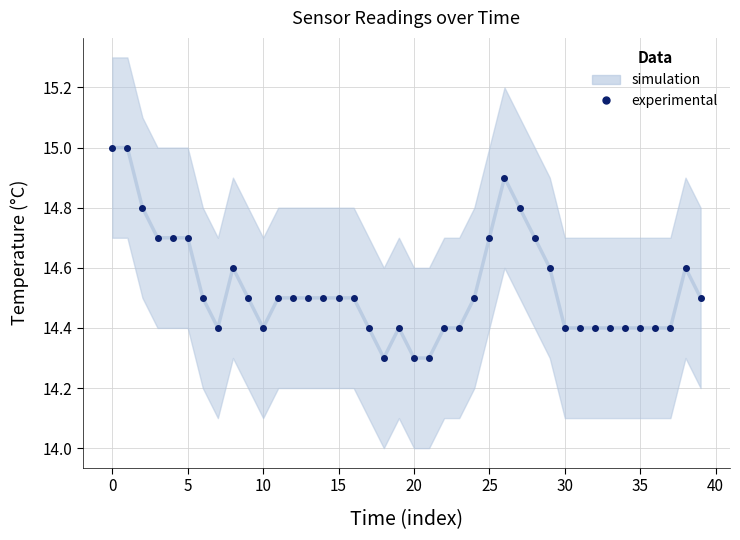

Reading right to left, extract all data points from this chart.

14.5	14.6	14.4	14.4	14.4	14.4	14.4	14.4	14.4	14.4	14.6	14.7	14.8	14.9	14.7	14.5	14.4	14.4	14.3	14.3	14.4	14.3	14.4	14.5	14.5	14.5	14.5	14.5	14.5	14.4	14.5	14.6	14.4	14.5	14.7	14.7	14.7	14.8	15.0	15.0